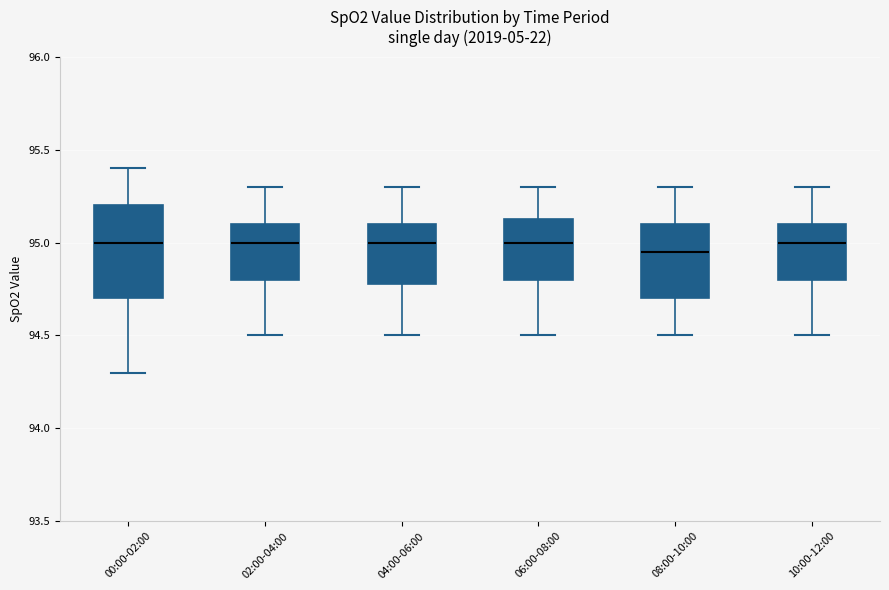

Reading left to right, read every box against the y-axis: the position of its median line, the range the box covers, and the ends of its whiskers. The values are not printed on the chart, so give them approximately, as read against the axis.

00:00-02:00: median 95.00, box 94.70 to 95.20, whiskers 94.30 to 95.40
02:00-04:00: median 95.00, box 94.80 to 95.10, whiskers 94.50 to 95.30
04:00-06:00: median 95.00, box 94.80 to 95.10, whiskers 94.50 to 95.30
06:00-08:00: median 95.00, box 94.80 to 95.15, whiskers 94.50 to 95.30
08:00-10:00: median 94.95, box 94.70 to 95.10, whiskers 94.50 to 95.30
10:00-12:00: median 95.00, box 94.80 to 95.10, whiskers 94.50 to 95.30